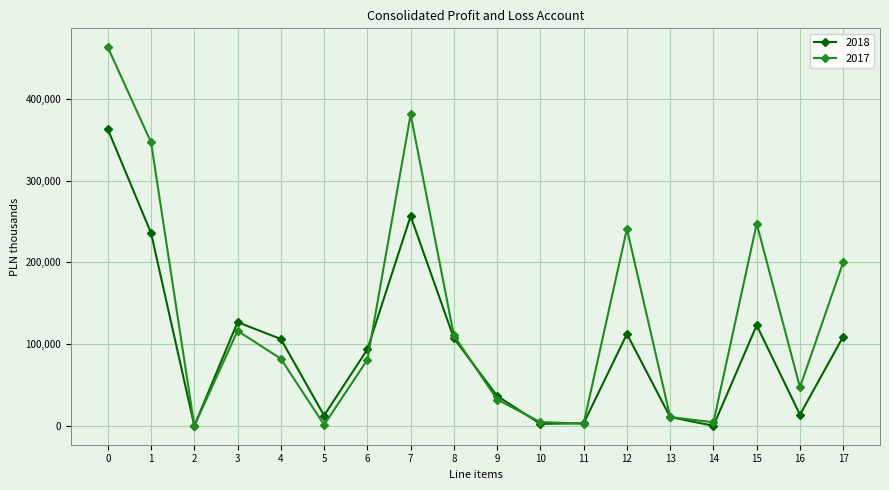

List the series in order of their overall mean, lowest first.

2018, 2017